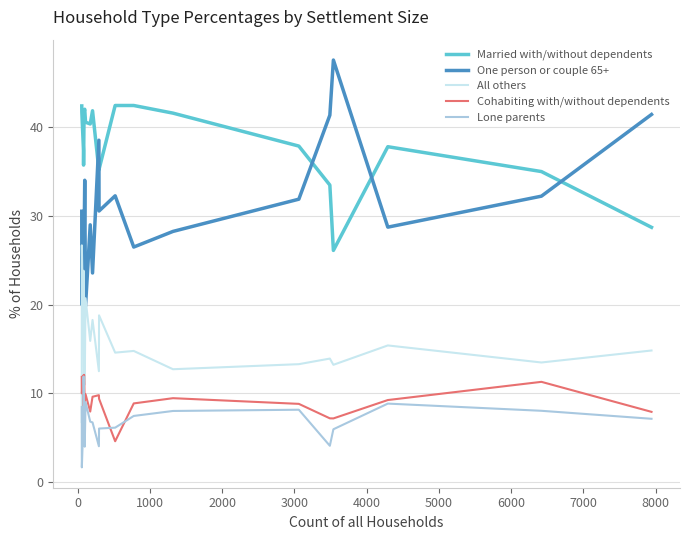

Which series has the widest spread of values?

One person or couple 65+